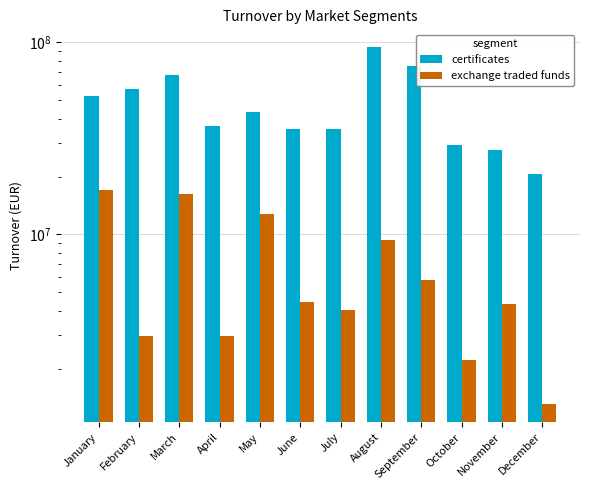

Which has a higher value, February or July?

February